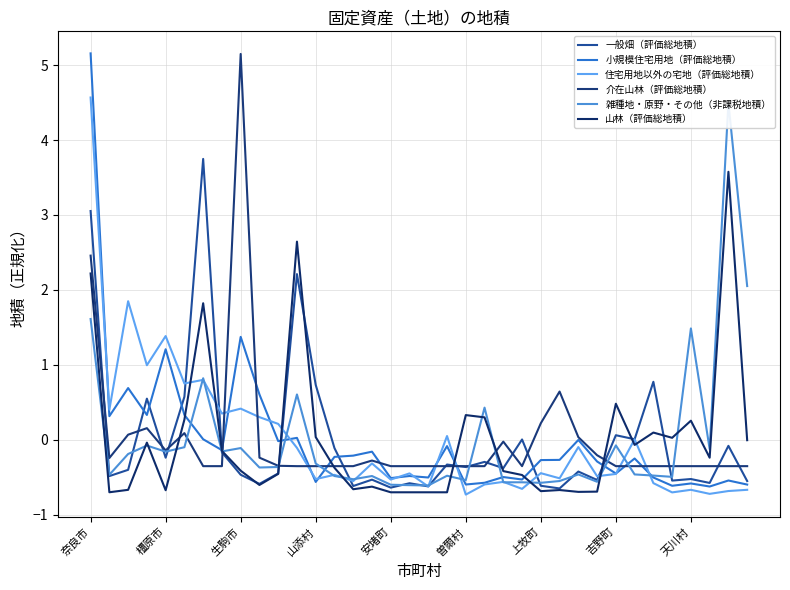

How many lines are shown in the chart?

6